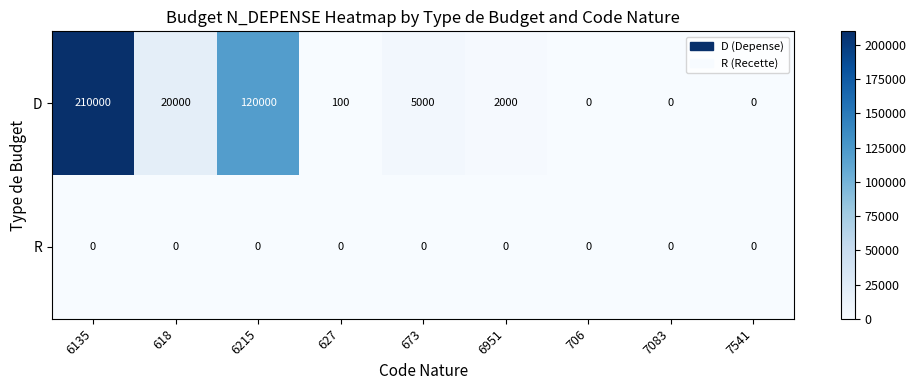

Which series has the largest range (max minus min)?

D